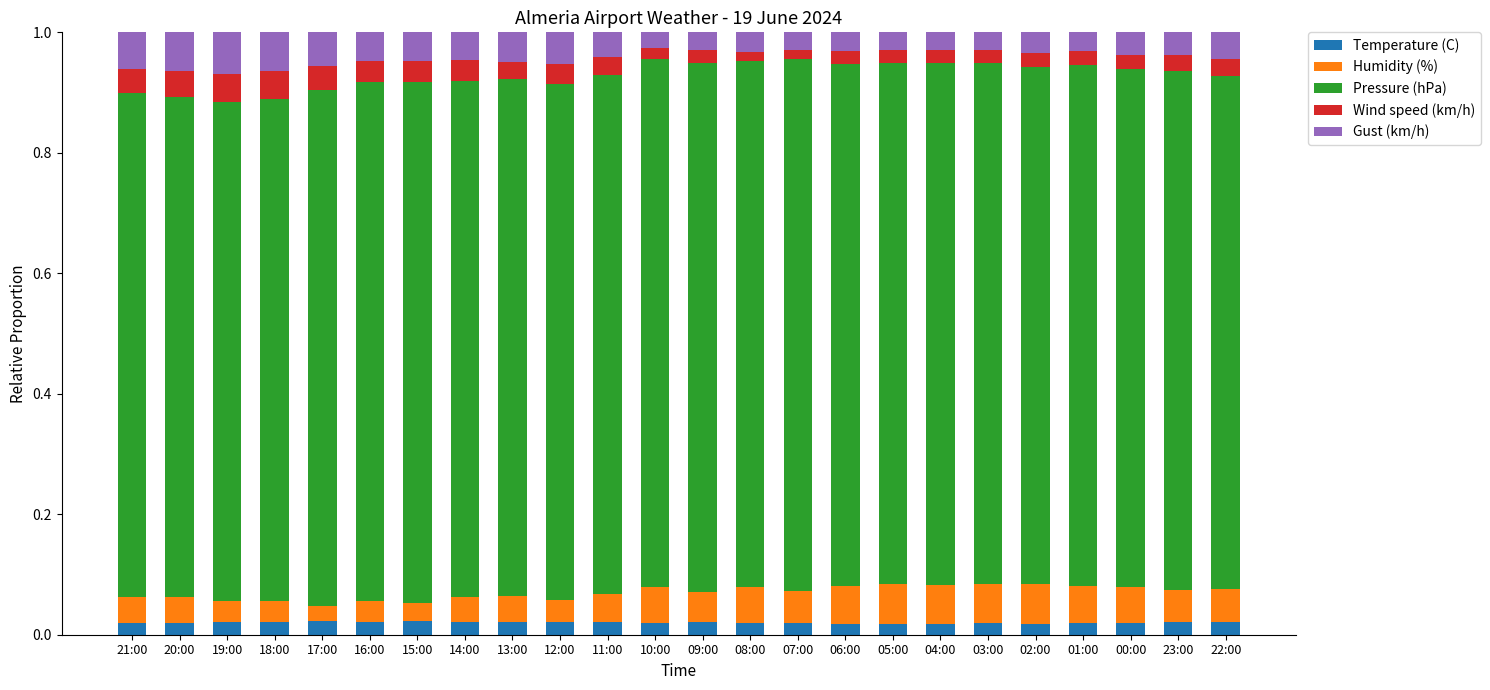

What is the total value across all series at 15:00?

1.0